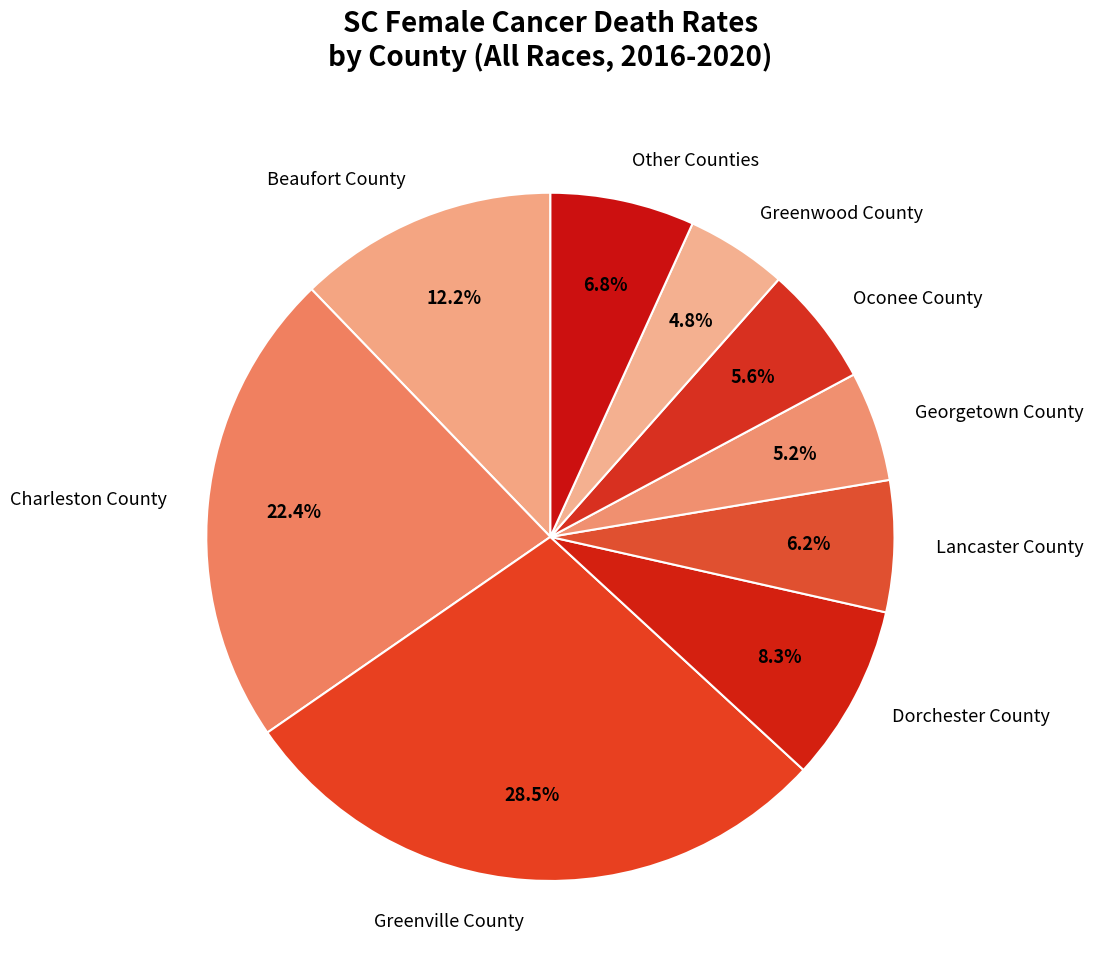

To the nearest percent, what is the difference between the largest and smallest slice percentages?

24%